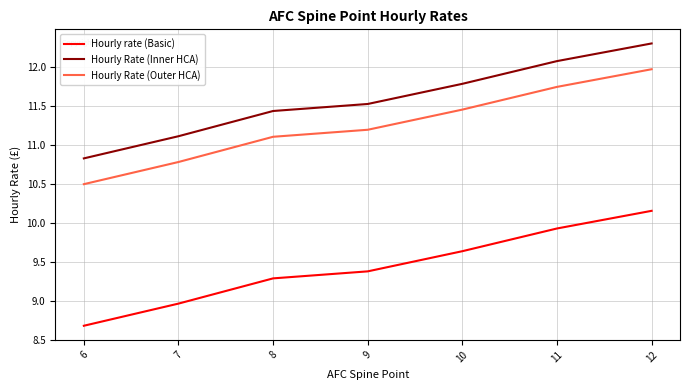

List the labels in order of Hourly Rate (Inner HCA) value, smallest first.

6, 7, 8, 9, 10, 11, 12